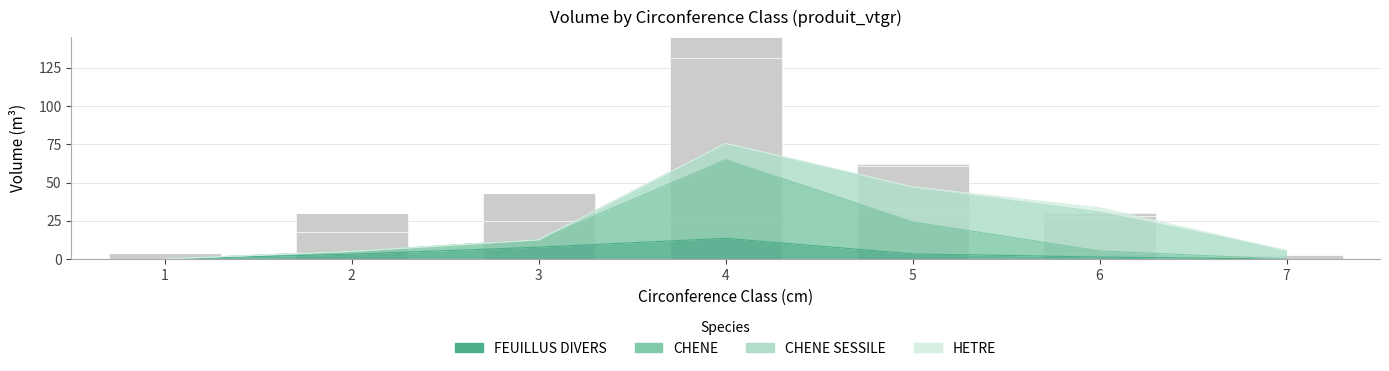

Which series has the largest total across all categories?

CHENE